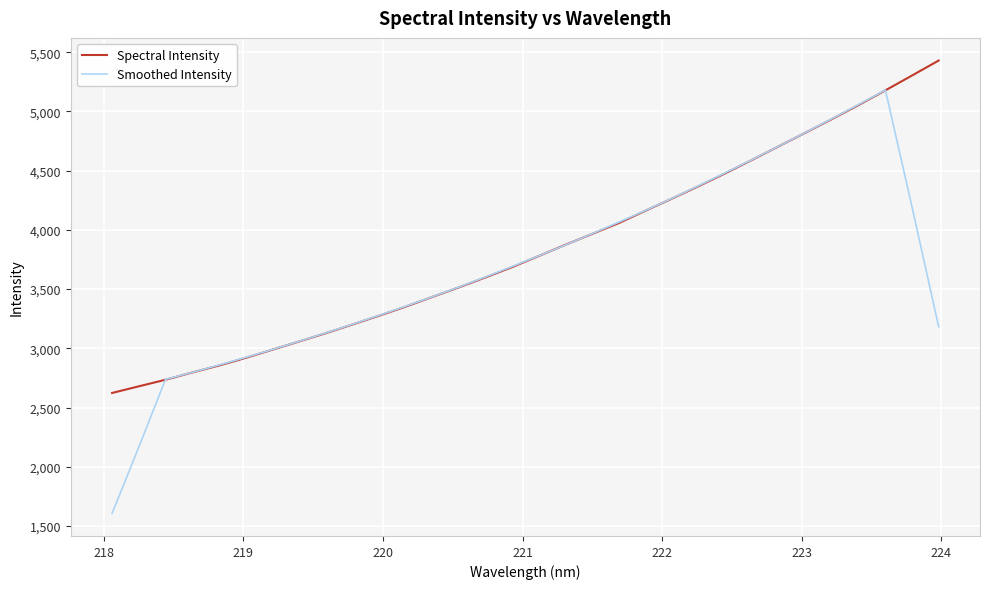

Rank the series by their maximum value, from highest to lowest.

Spectral Intensity, Smoothed Intensity